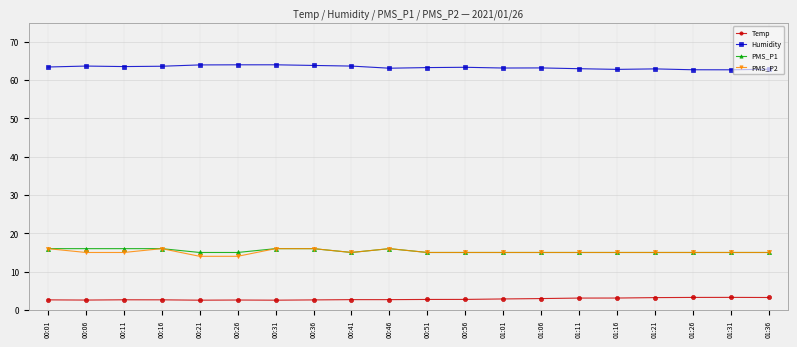

Count the number of categories in the chart.

20